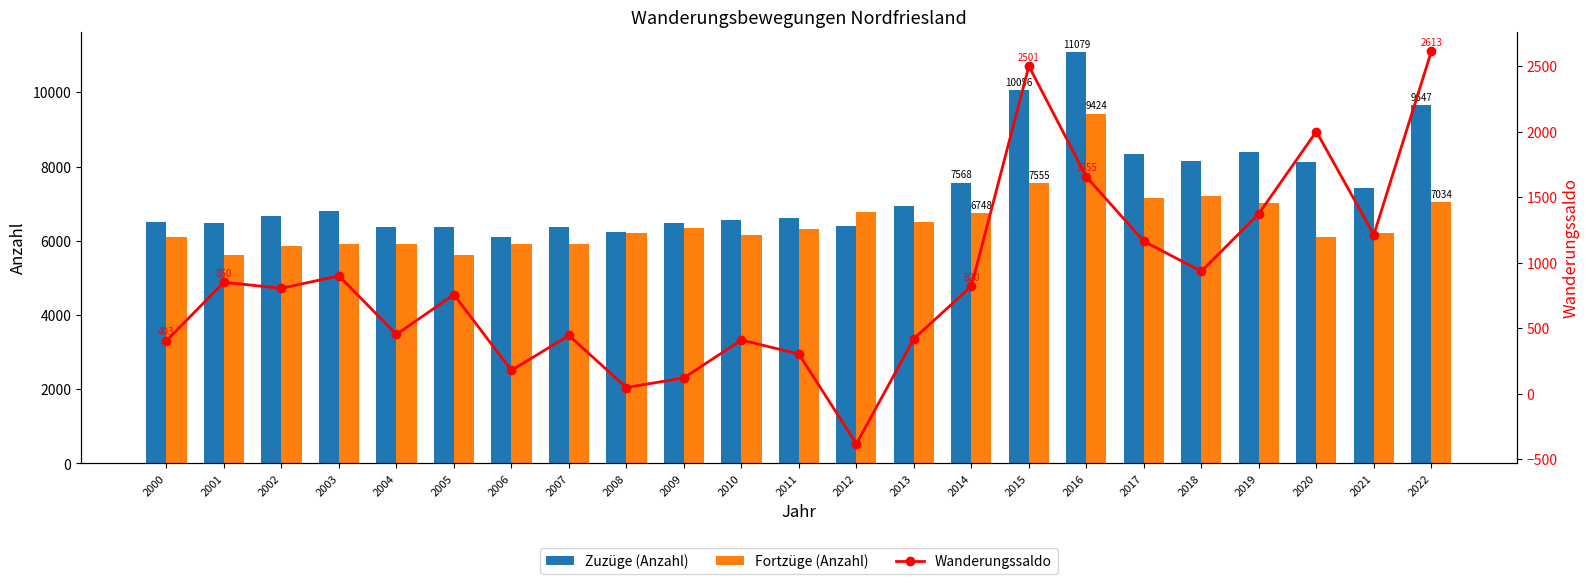

What is the spread (max minus min) of values at 2010?

6157